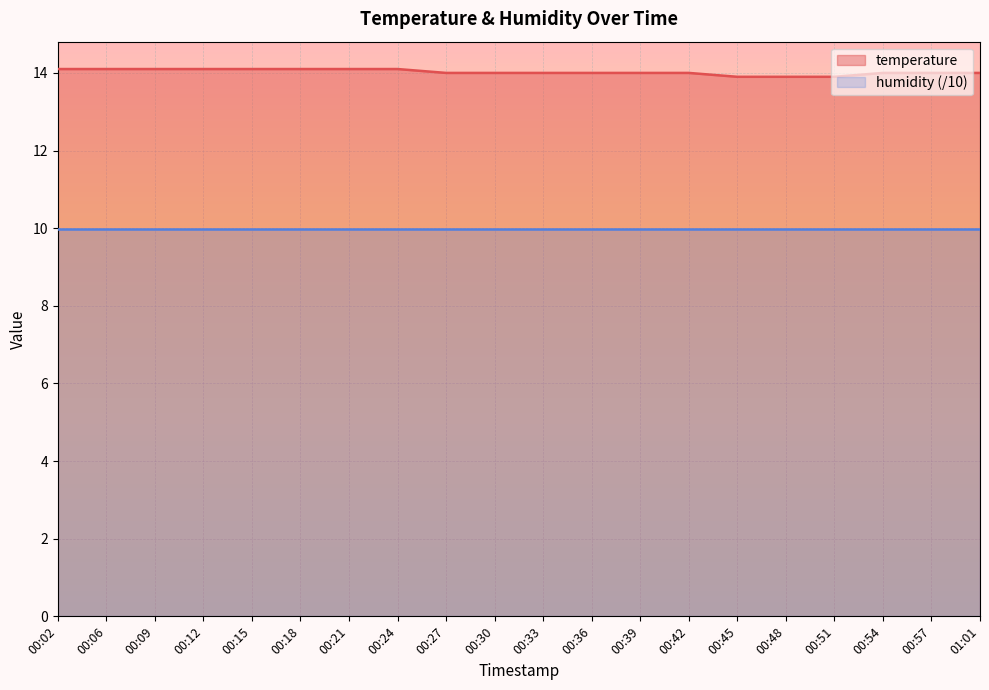

Where is humidity (/10) nearest to the value 9?

00:02